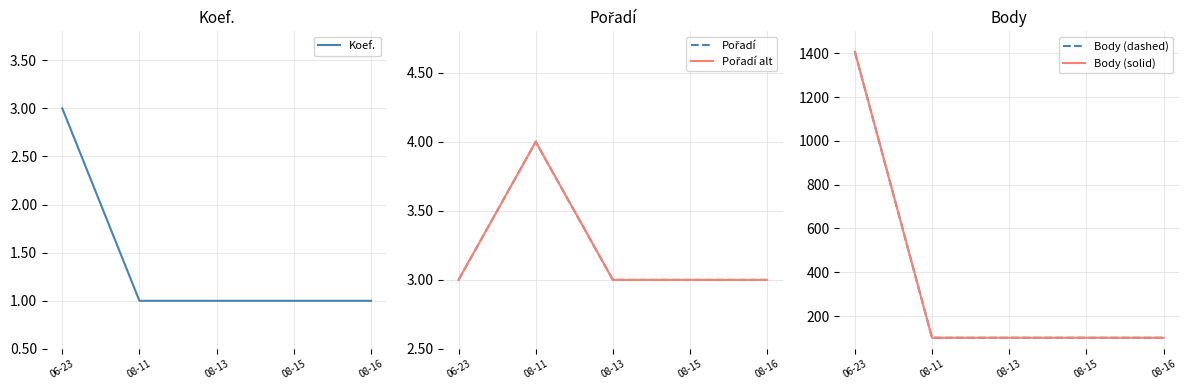

What is the spread (max minus min) of values at 08-15?

100